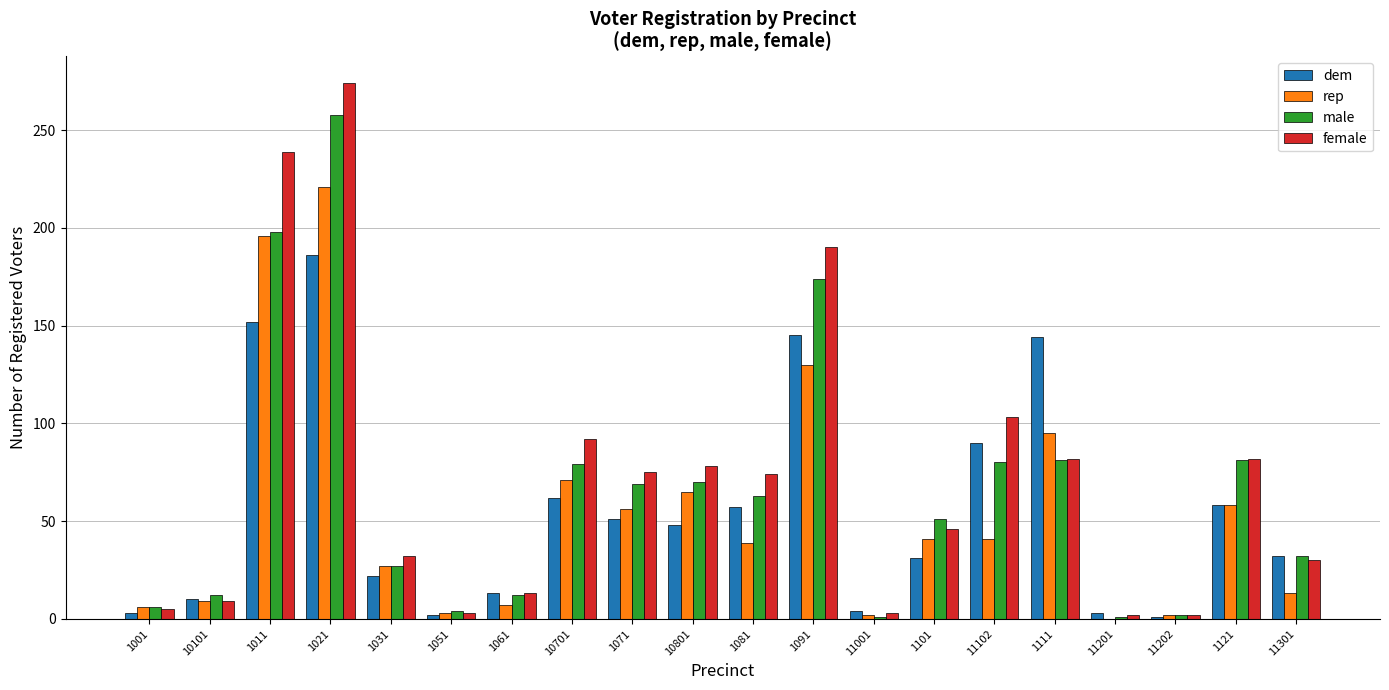

At which category does the chart reach its peak across all series?

1021